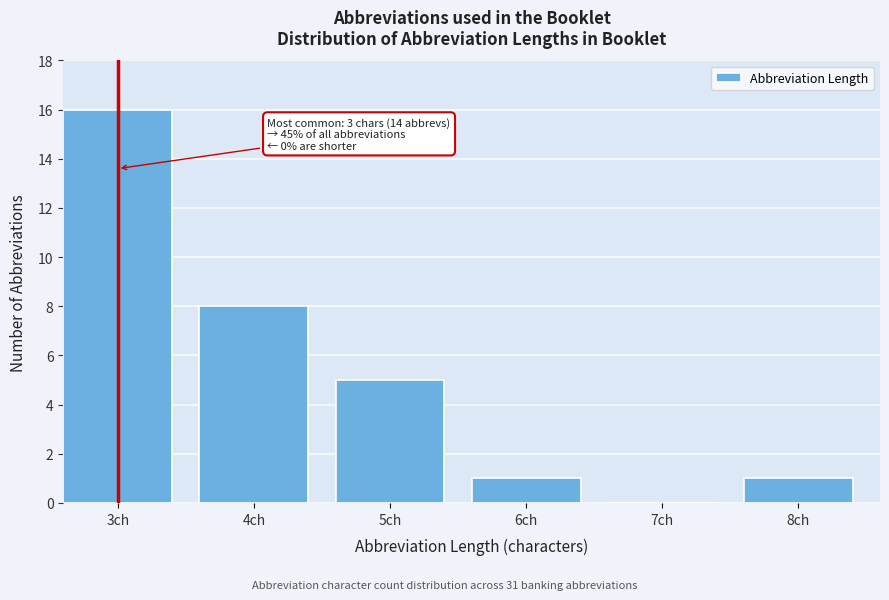

Reading left to right, transcribe all the data shown in this chart.

3ch=16	4ch=8	5ch=5	6ch=1	7ch=0	8ch=1